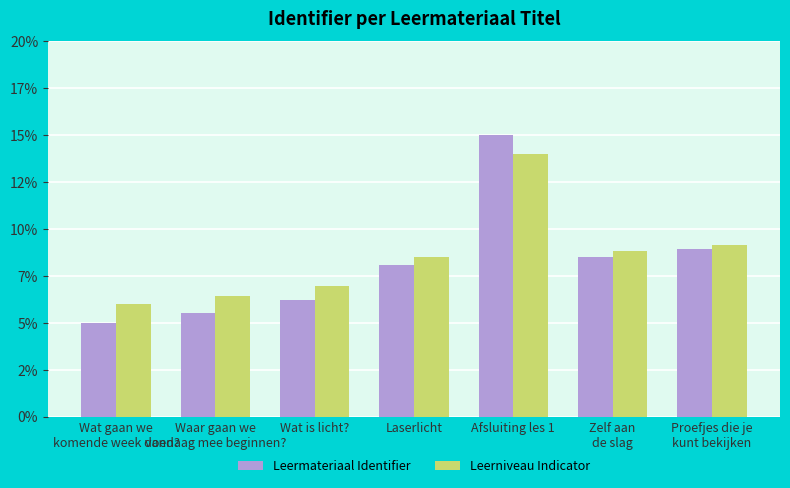

What position from the right is Wat is licht??

5